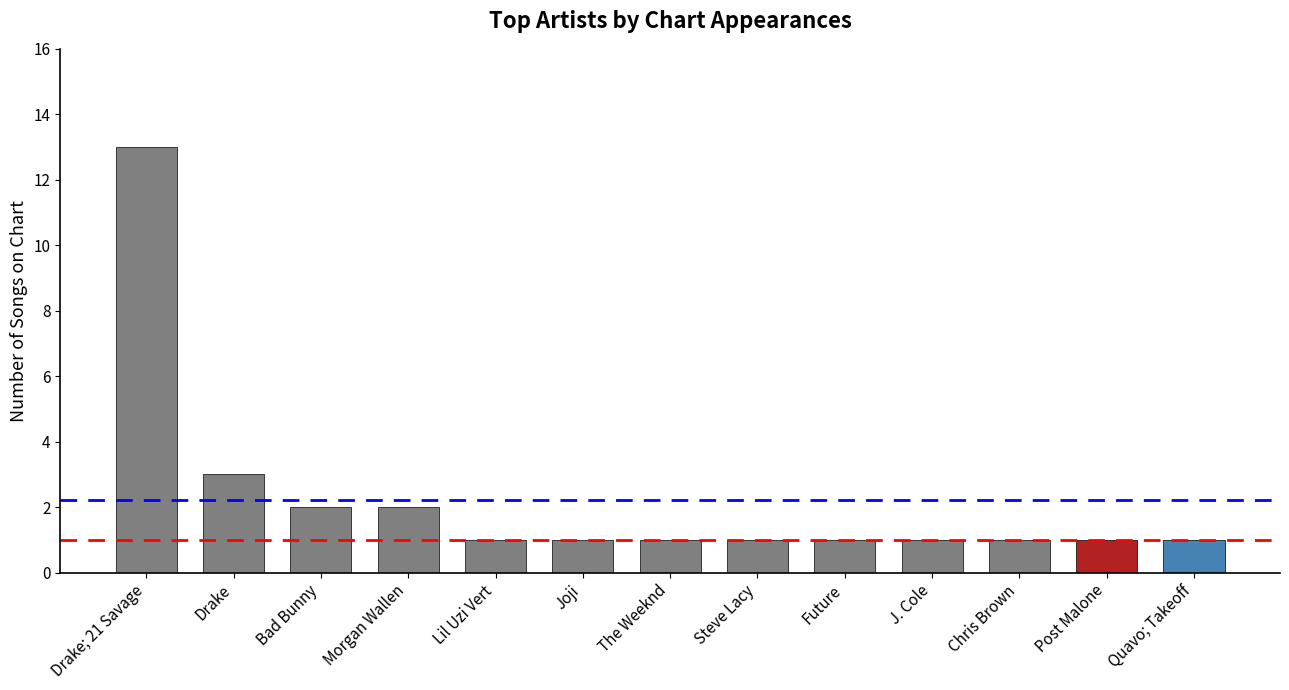

Reading left to right, extract all data points from this chart.

13	3	2	2	1	1	1	1	1	1	1	1	1